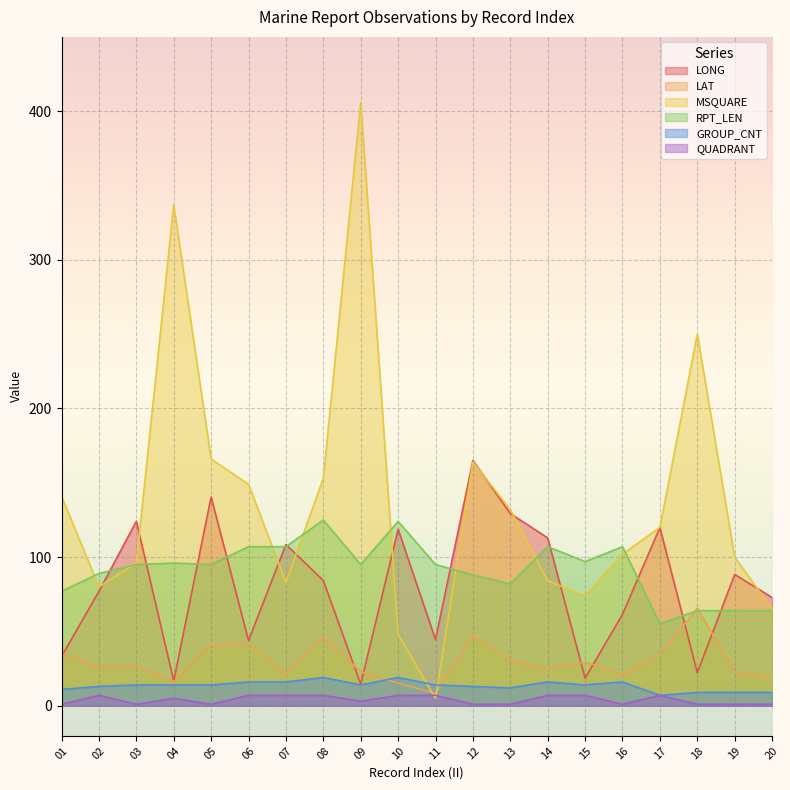

Which series has the largest range (max minus min)?

MSQUARE